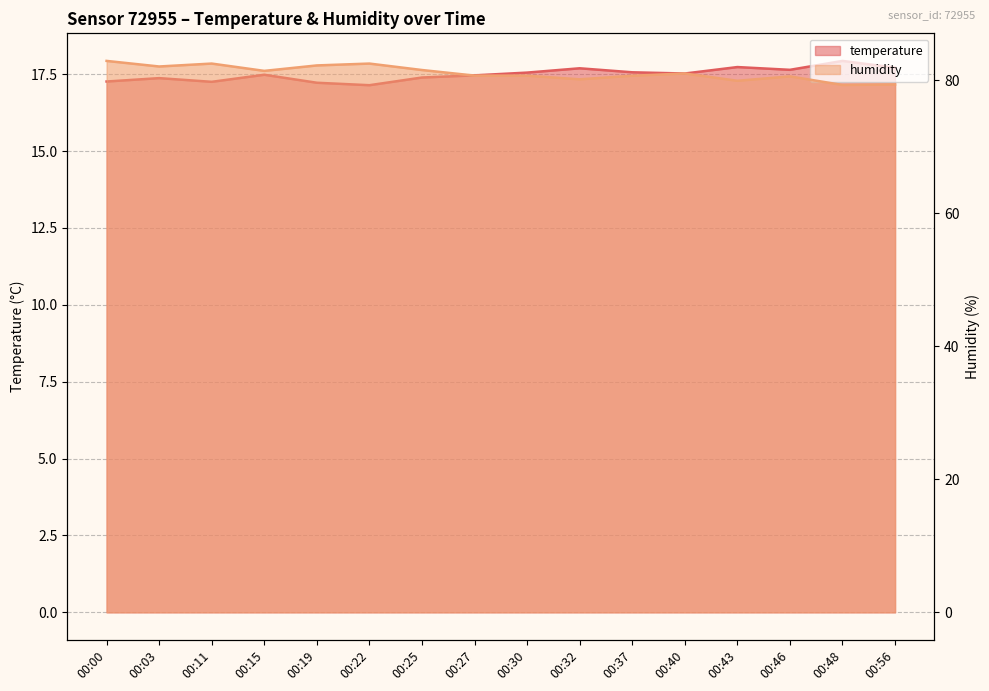

What is the difference between the second highest and minimum values in the humidity series?

3.2